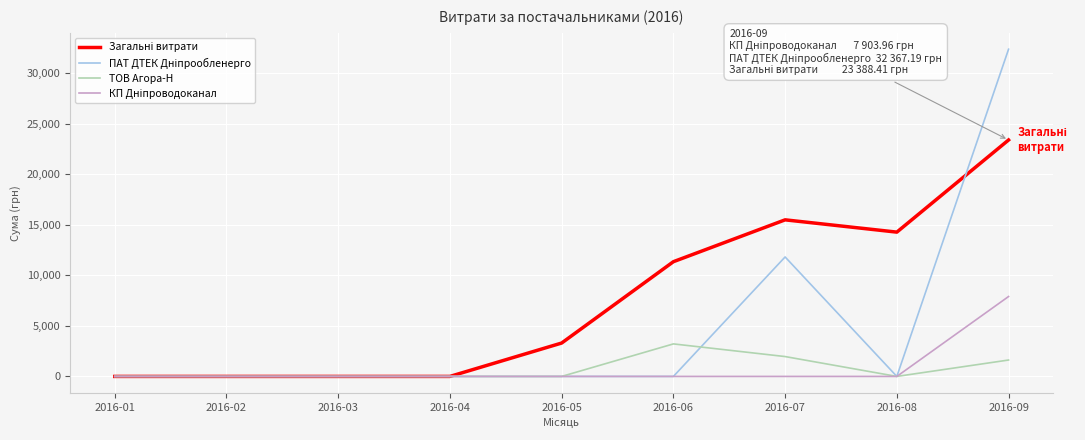

How many lines are shown in the chart?

4